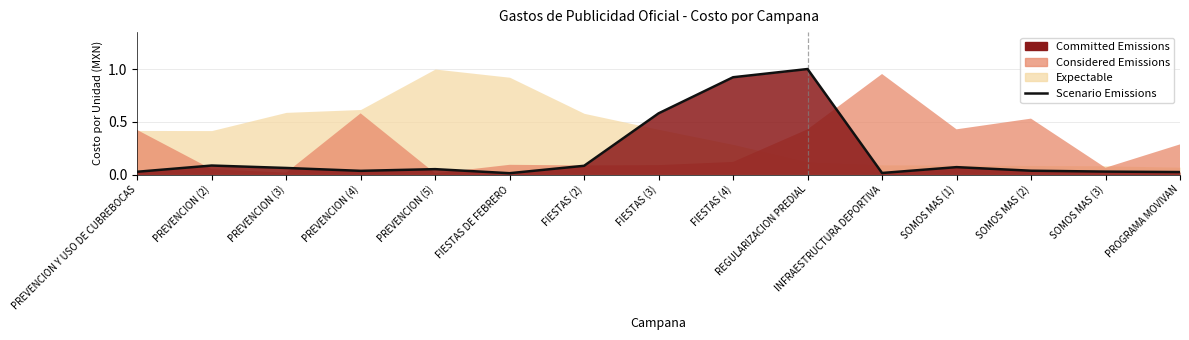

Reading right to left, what are all the values shown in this chart?

PROGRAMA MOVIVAN=0.0	SOMOS MAS (3)=0.0	SOMOS MAS (2)=0.0	SOMOS MAS (1)=0.1	INFRAESTRUCTURA DEPORTIVA=0.0	REGULARIZACION PREDIAL=1.0	FIESTAS (4)=0.9	FIESTAS (3)=0.6	FIESTAS (2)=0.1	FIESTAS DE FEBRERO=0.0	PREVENCION (5)=0.1	PREVENCION (4)=0.0	PREVENCION (3)=0.1	PREVENCION (2)=0.1	PREVENCION Y USO DE CUBREBOCAS=0.0